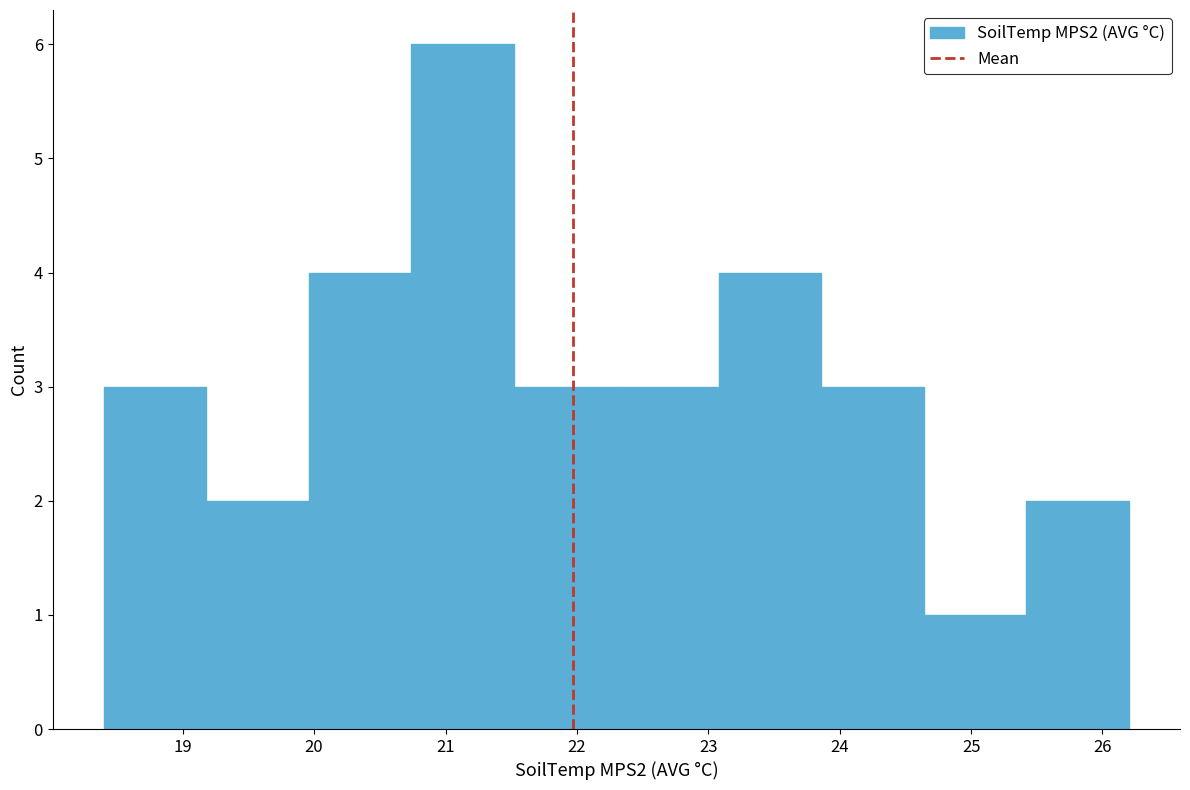

Over which range of the x-axis is the bar tallest?

20.74 to 21.52